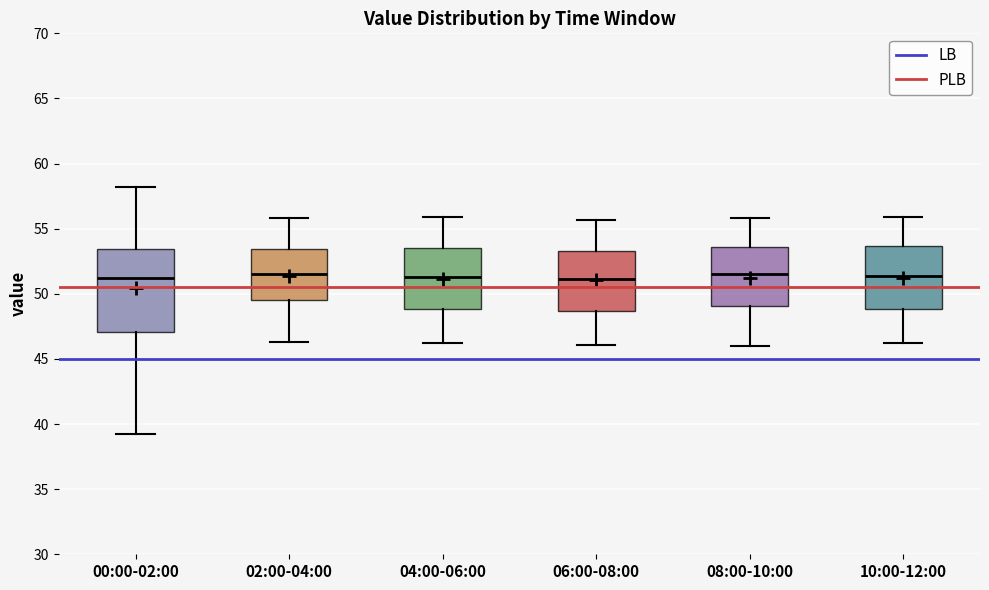

Which box is the tallest, from its lower edge to its upper edge?

00:00-02:00